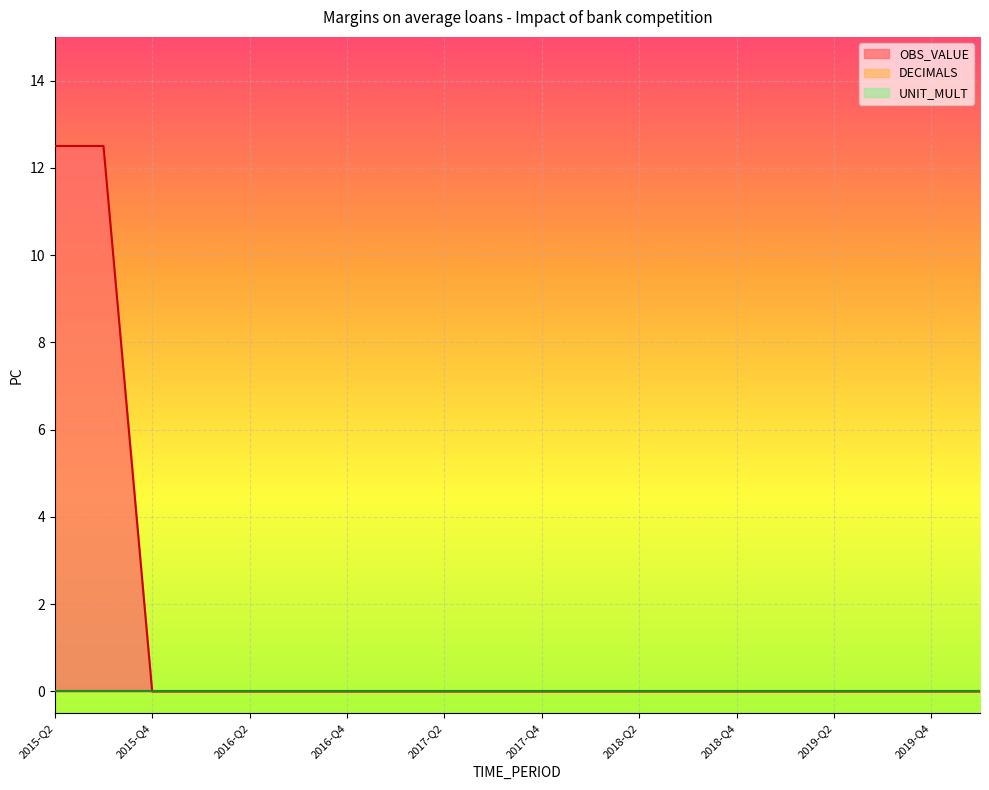

The DECIMALS series shows 0.0 at 2019-Q4. True or false?

True